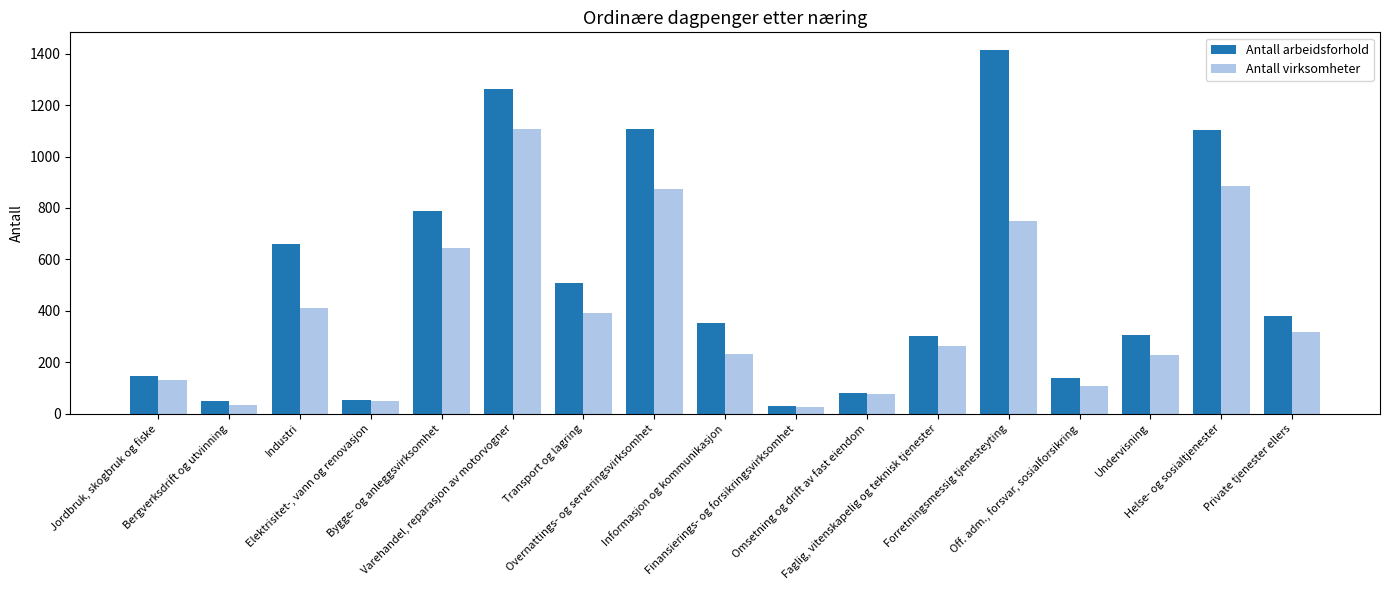

How many groups of bars are there?

17